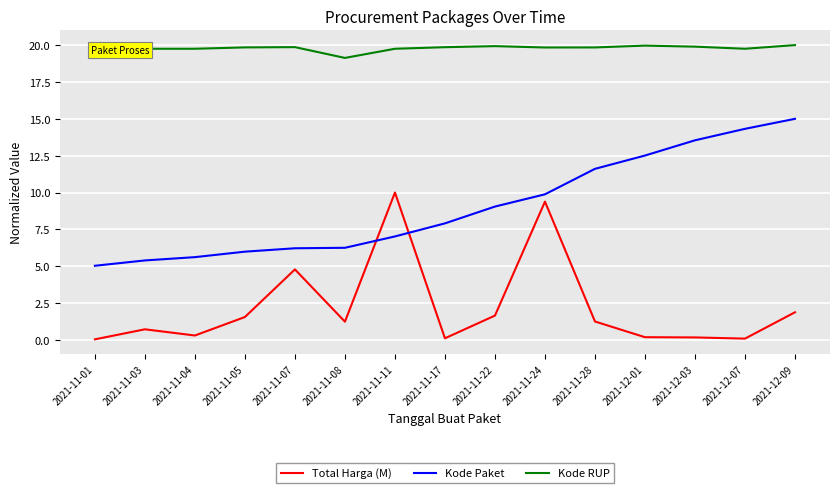

The Kode RUP series shows 19.8 at 2021-11-28. True or false?

True